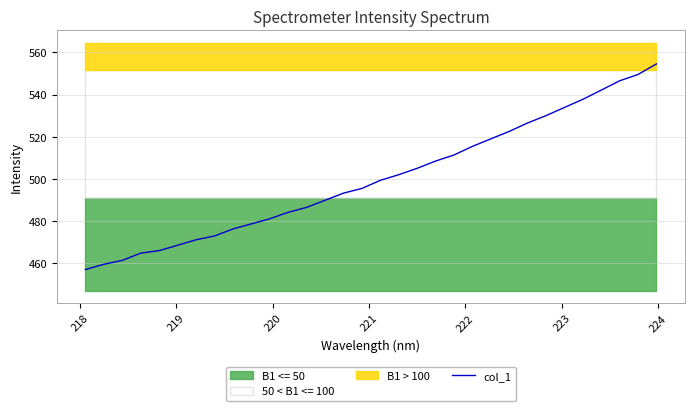

Does the chart display data point markers on the line(s)?

No